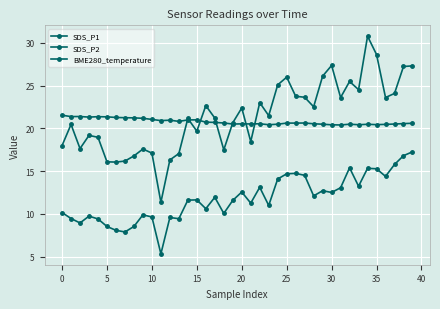

What is the difference between the second highest and second lowest values in the SDS_P2 series?

8.9